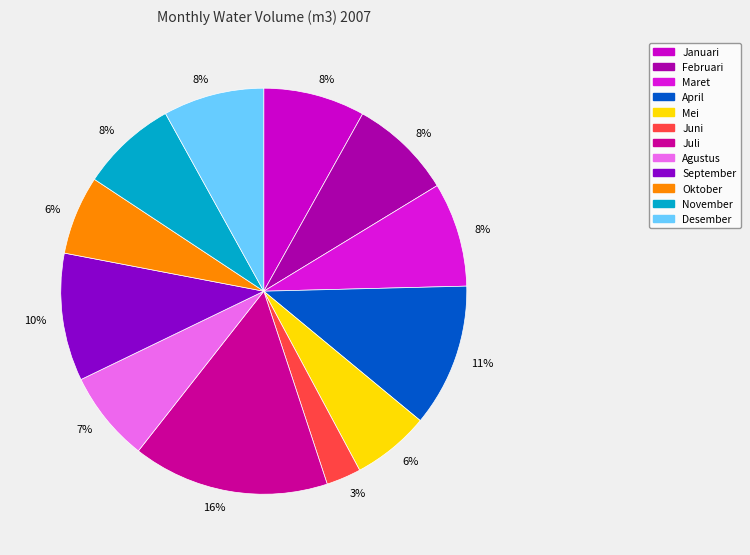

How many slices are in this pie chart?

12